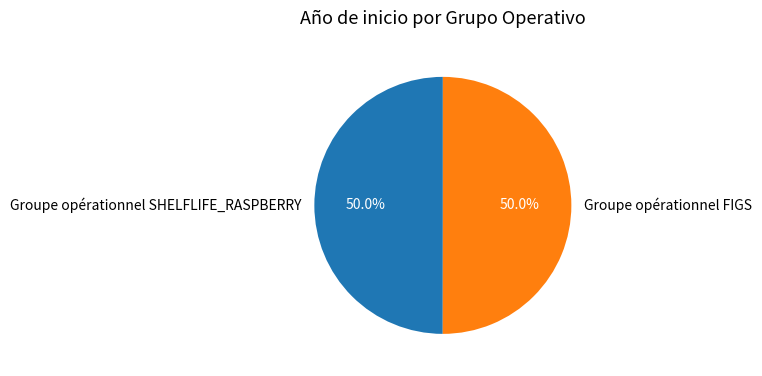

How much of the chart is everything except Groupe opérationnel FIGS?

50.0%